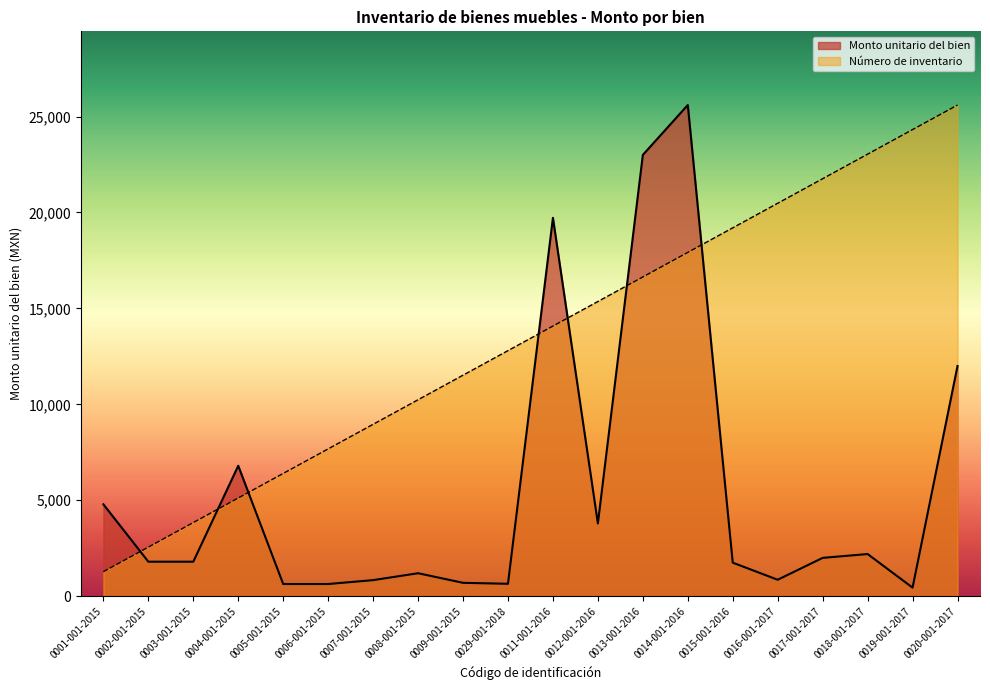

Reading left to right, what are all the values shown in this chart?

Monto unitario del bien: 4789.0	1799.9	1799.9	6799.0	637.1	637.1	839.0	1199.0	698.9	649.0	19720.0	3792.3	22999.0	25599.0	1749.0	859.0	1999.0	2199.0	449.0	11999.0
Número de inventario: 1280.0	2559.9	3839.8	5119.8	6399.8	7679.7	8959.6	10239.6	11519.5	12799.5	14079.5	15359.4	16639.3	17919.3	19199.2	20479.2	21759.2	23039.1	24319.0	25599.0